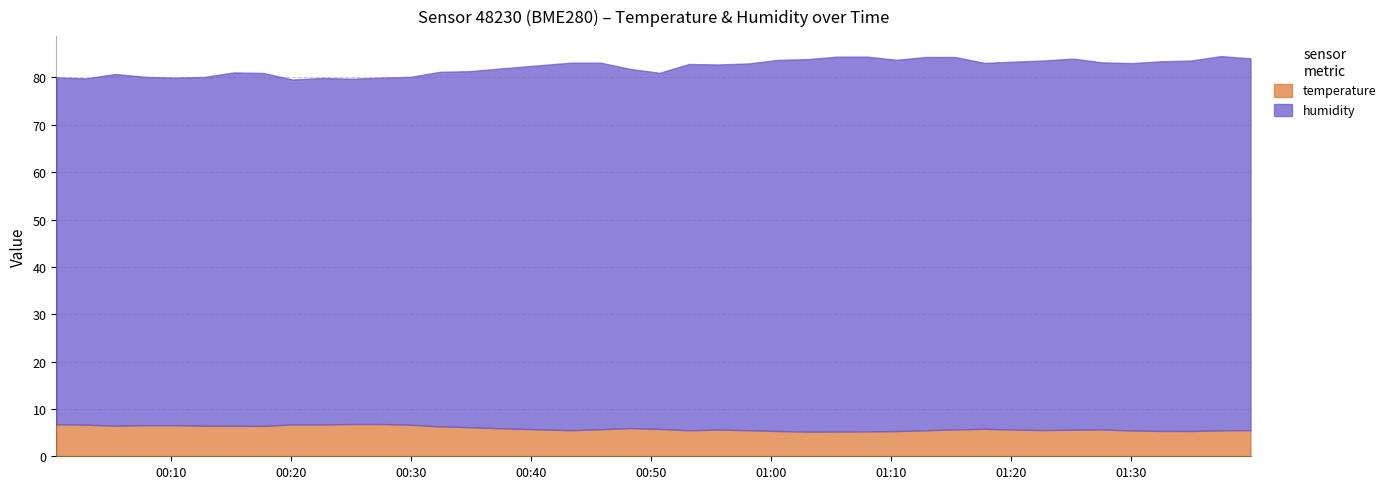

How many data points does each series have?

40